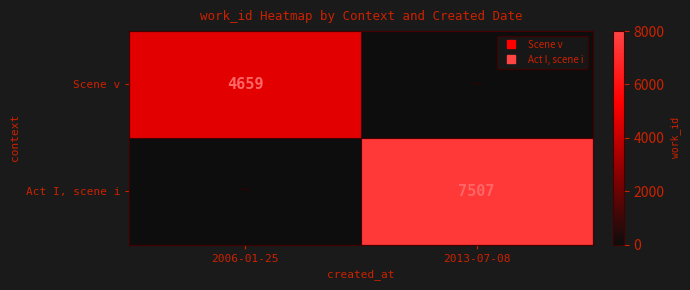

True or false: Act I, scene i has a value of 11372 at 2013-07-08.

False